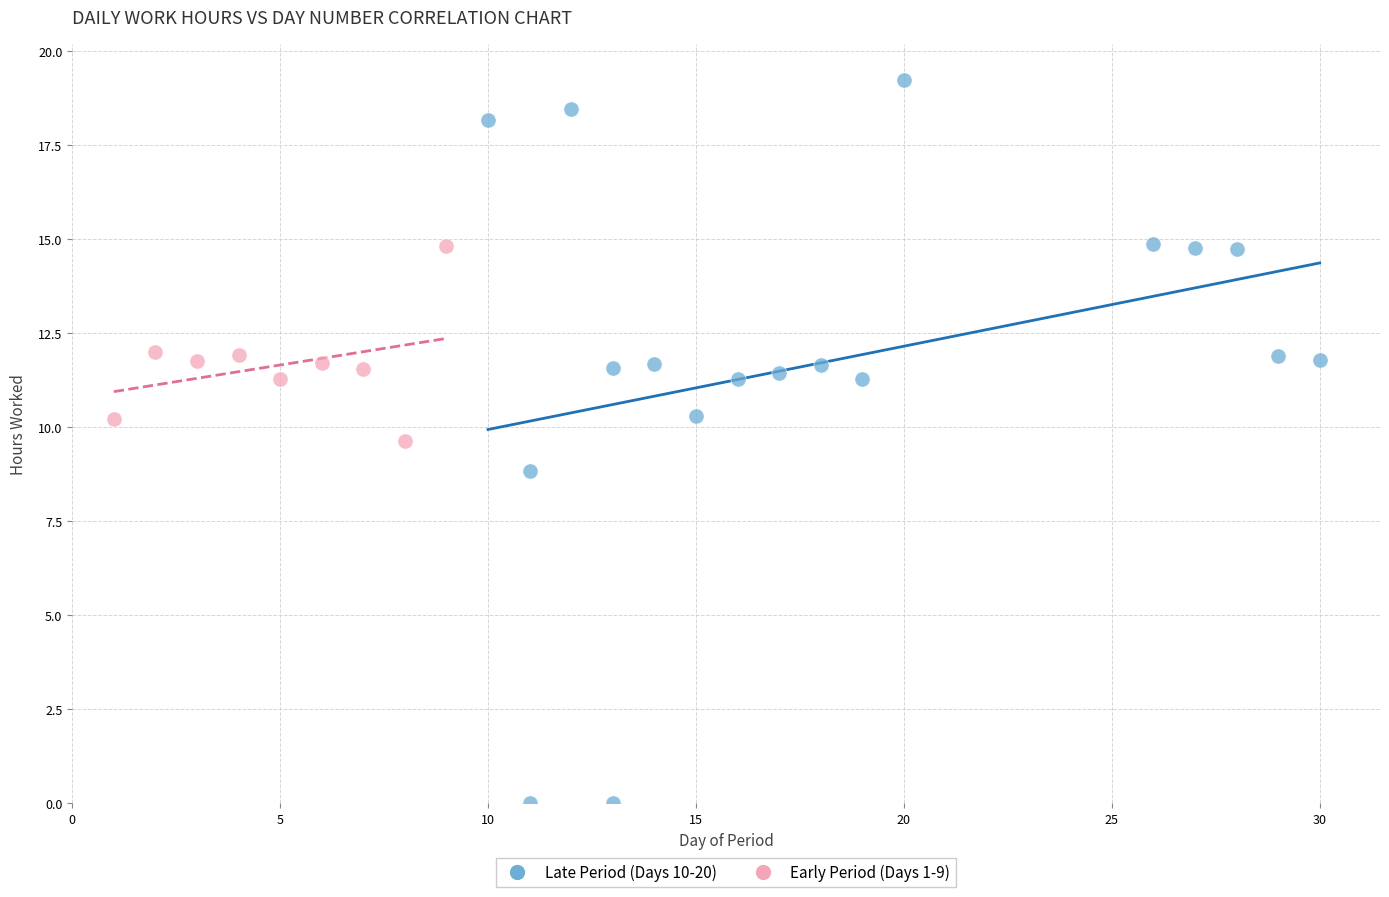

Which series reaches the maximum Y coordinate?

Late Period (Days 10-20)